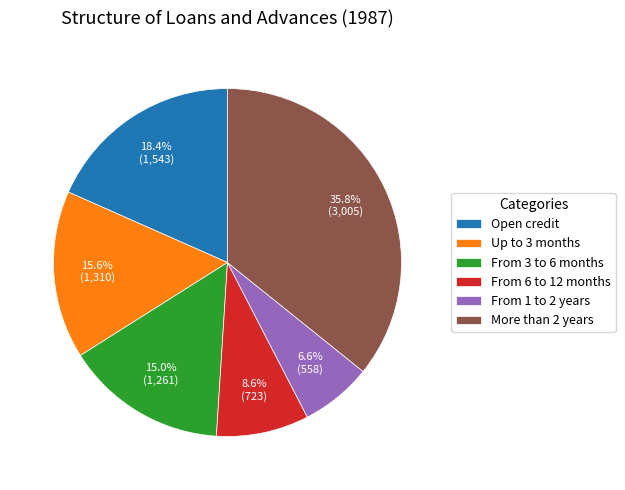

What percentage do From 6 to 12 months and From 3 to 6 months together represent?

23.6%